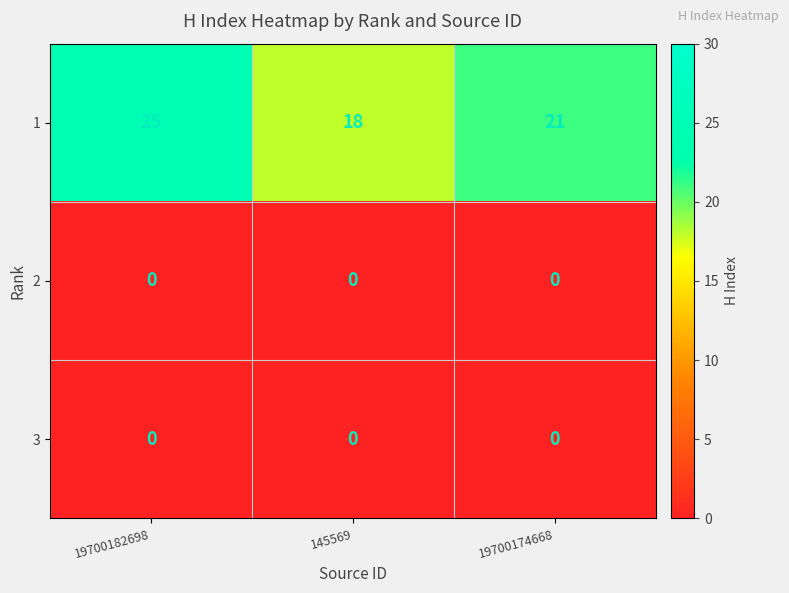

Which label corresponds to the largest value in the chart?

19700182698